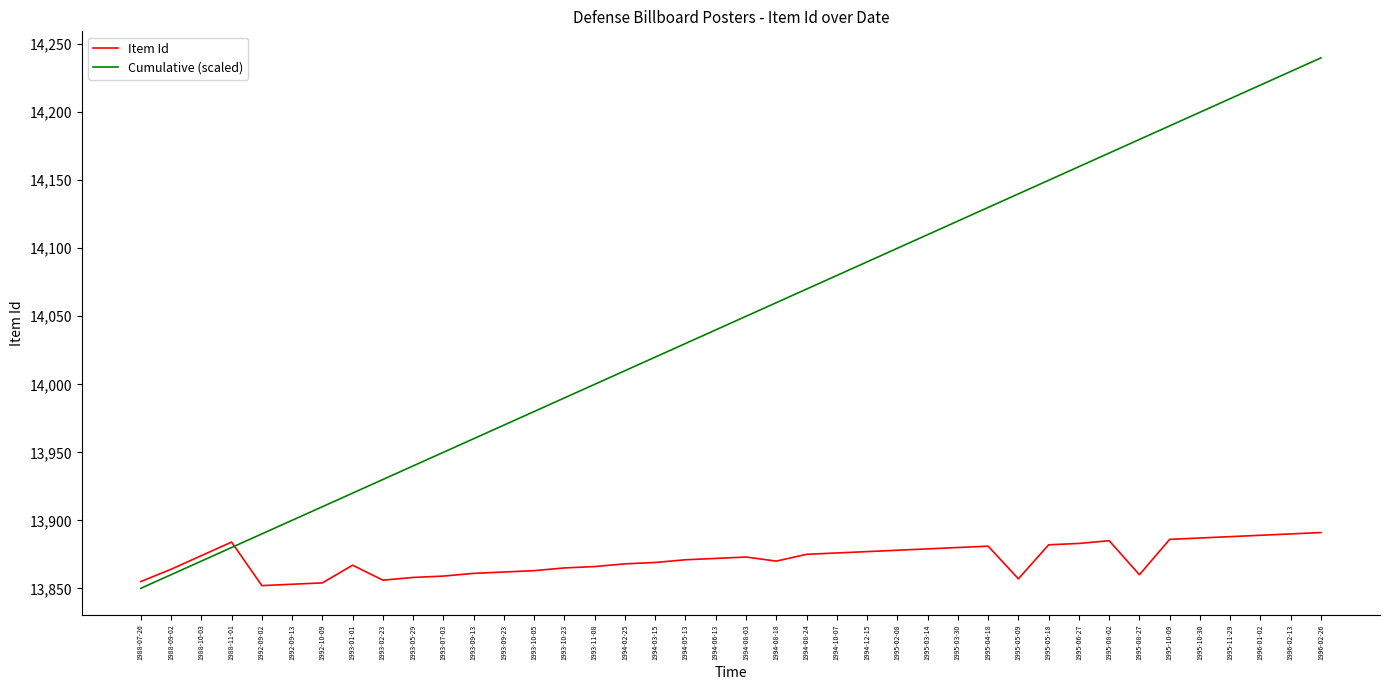

Which series changed the most between 1993-02-23 and 1994-05-13?

Cumulative (scaled)